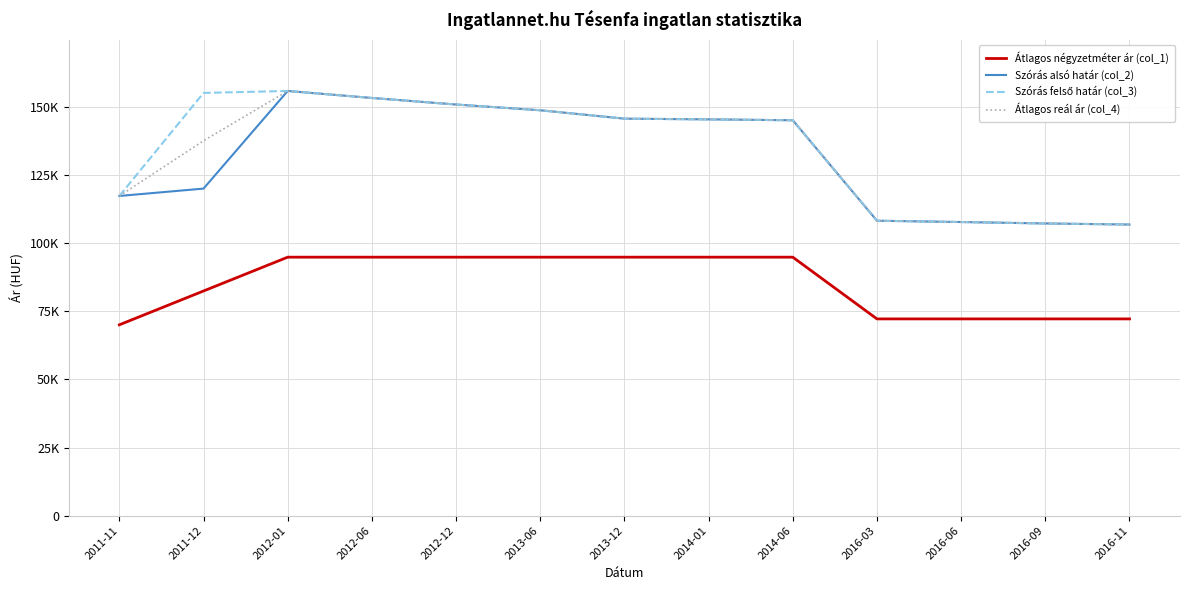

Is this an area chart (filled region under the line)?

No